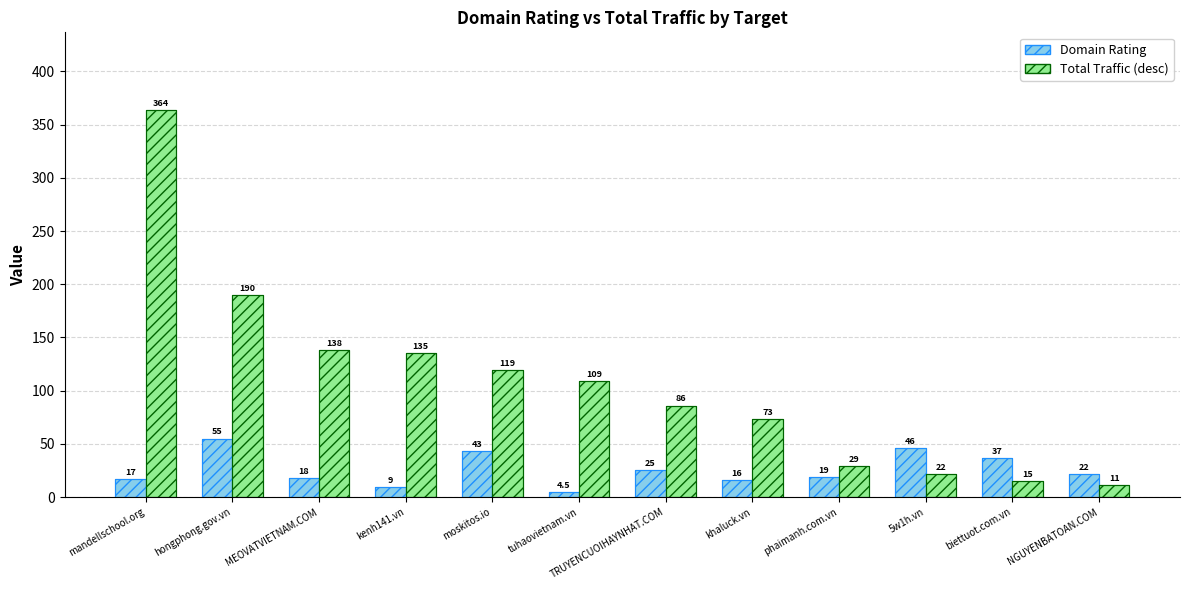

How many distinct data groups are displayed?

4